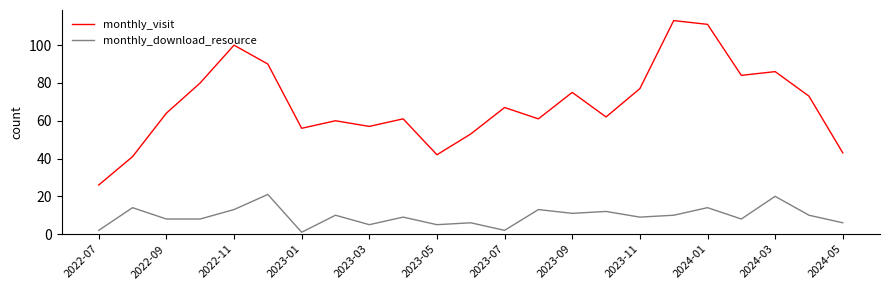

Which series has the widest spread of values?

monthly_visit